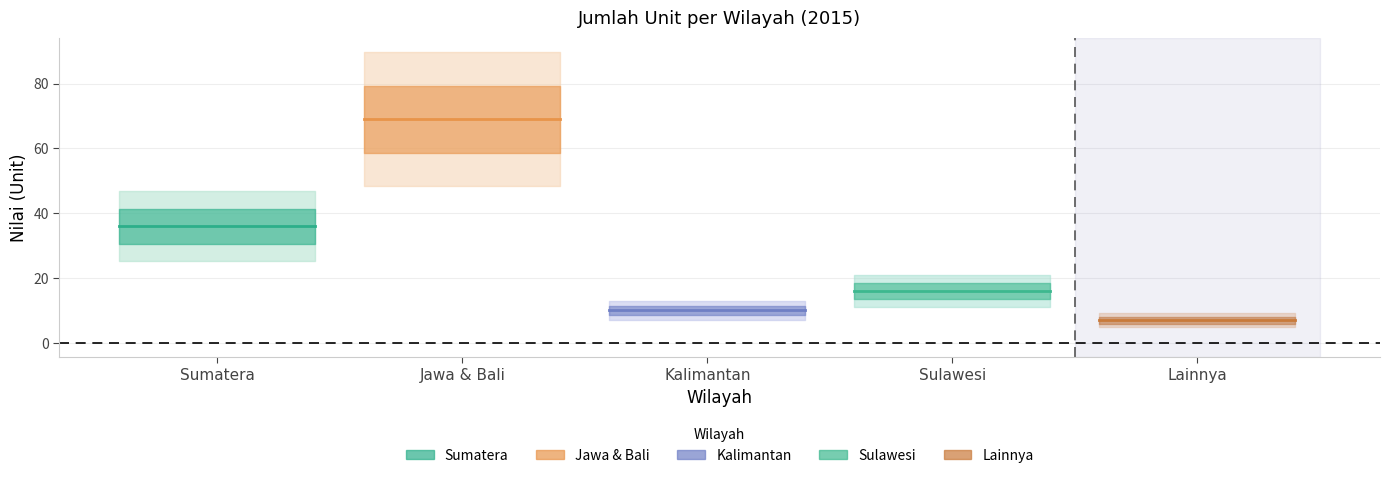

Is the value of Sulawesi at Sumatera greater than the value of Kalimantan at Sumatera?

Yes